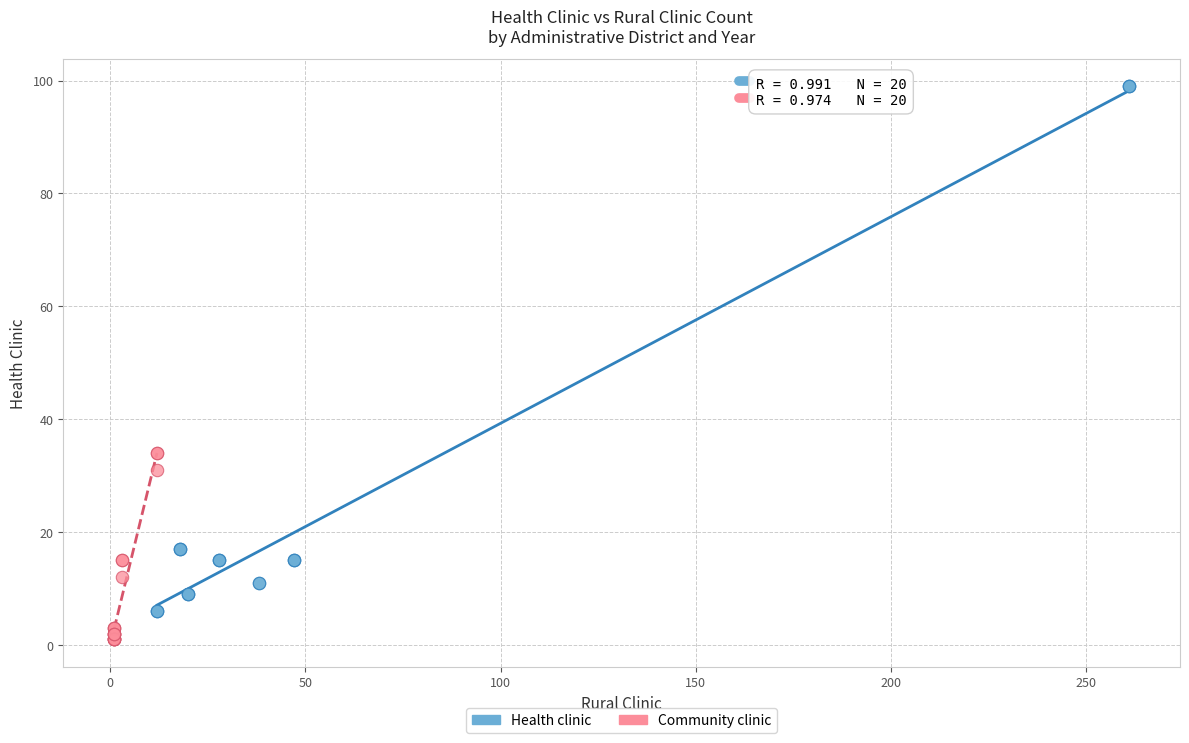

Which series contains the lowest Y value?

Community clinic